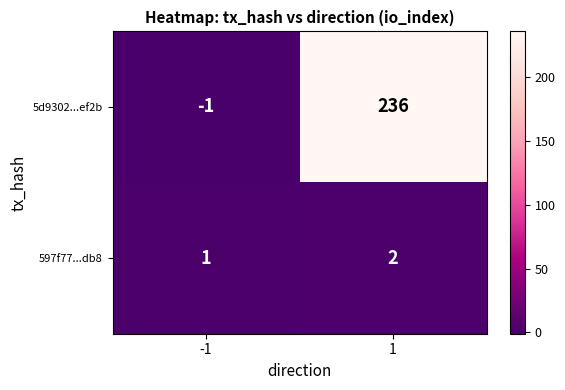

Which series has the largest total across all categories?

5d9302...ef2b